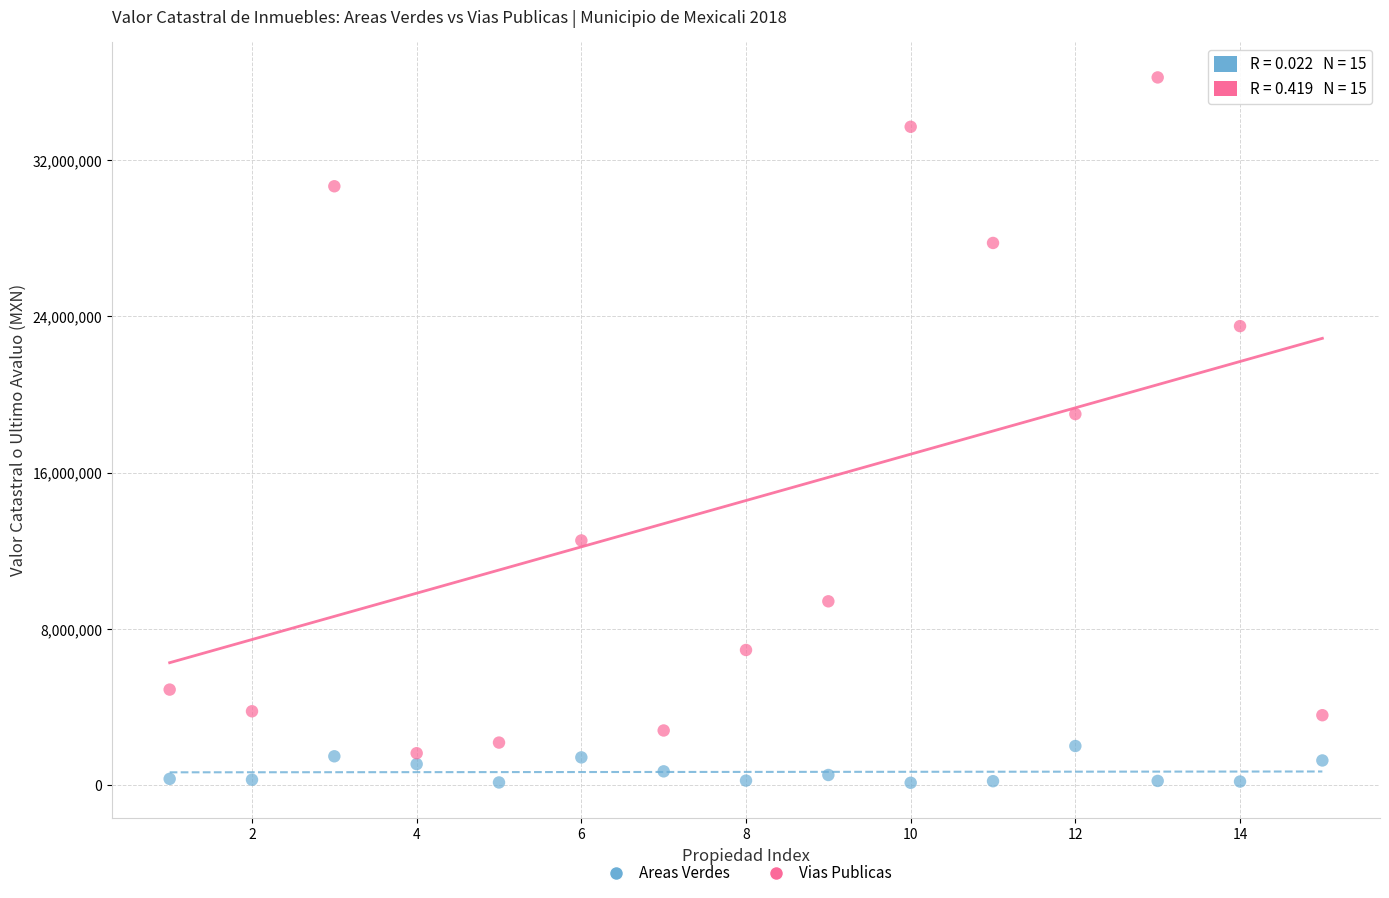

Across all series, what Y value is closest to 18181580?

19002002